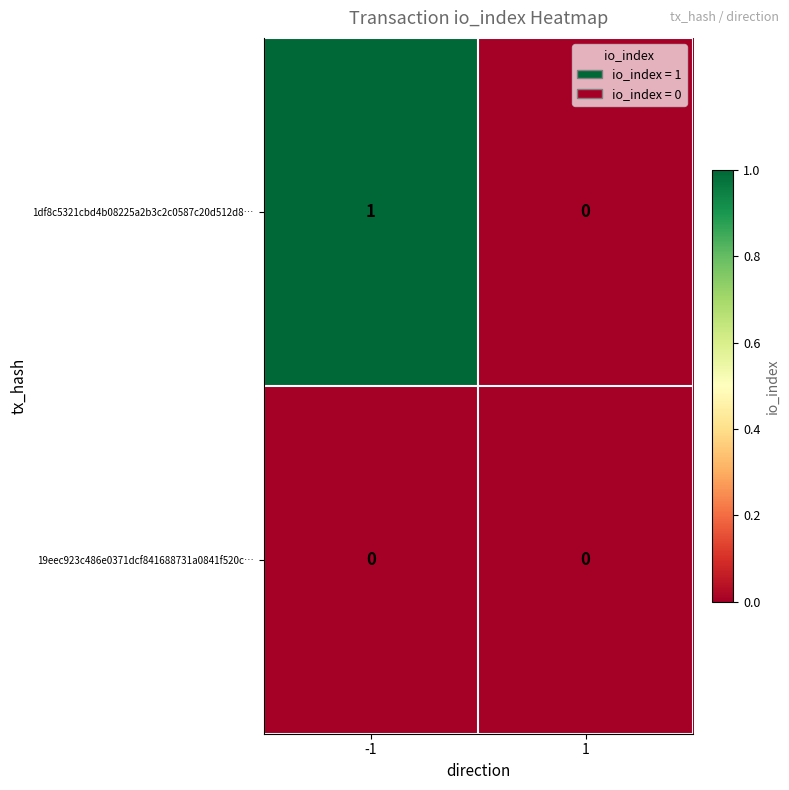

True or false: 1df8c5321cbd4b08225a2b3c2c0587c20d512d8… has a value of 1 at -1.

True